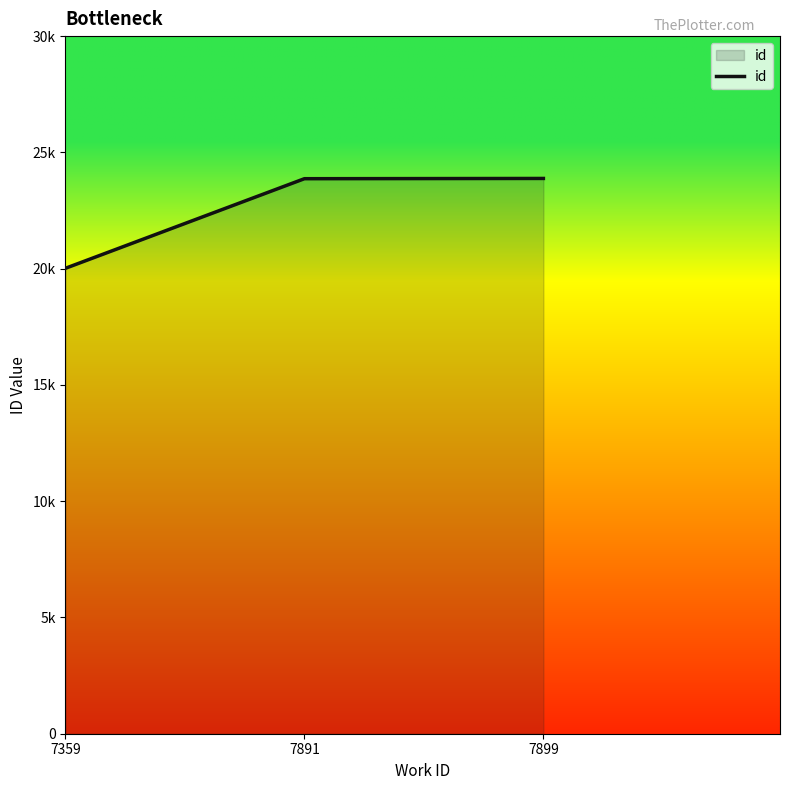

Reading left to right, transcribe all the data shown in this chart.

7359=20015	7891=23868	7899=23879